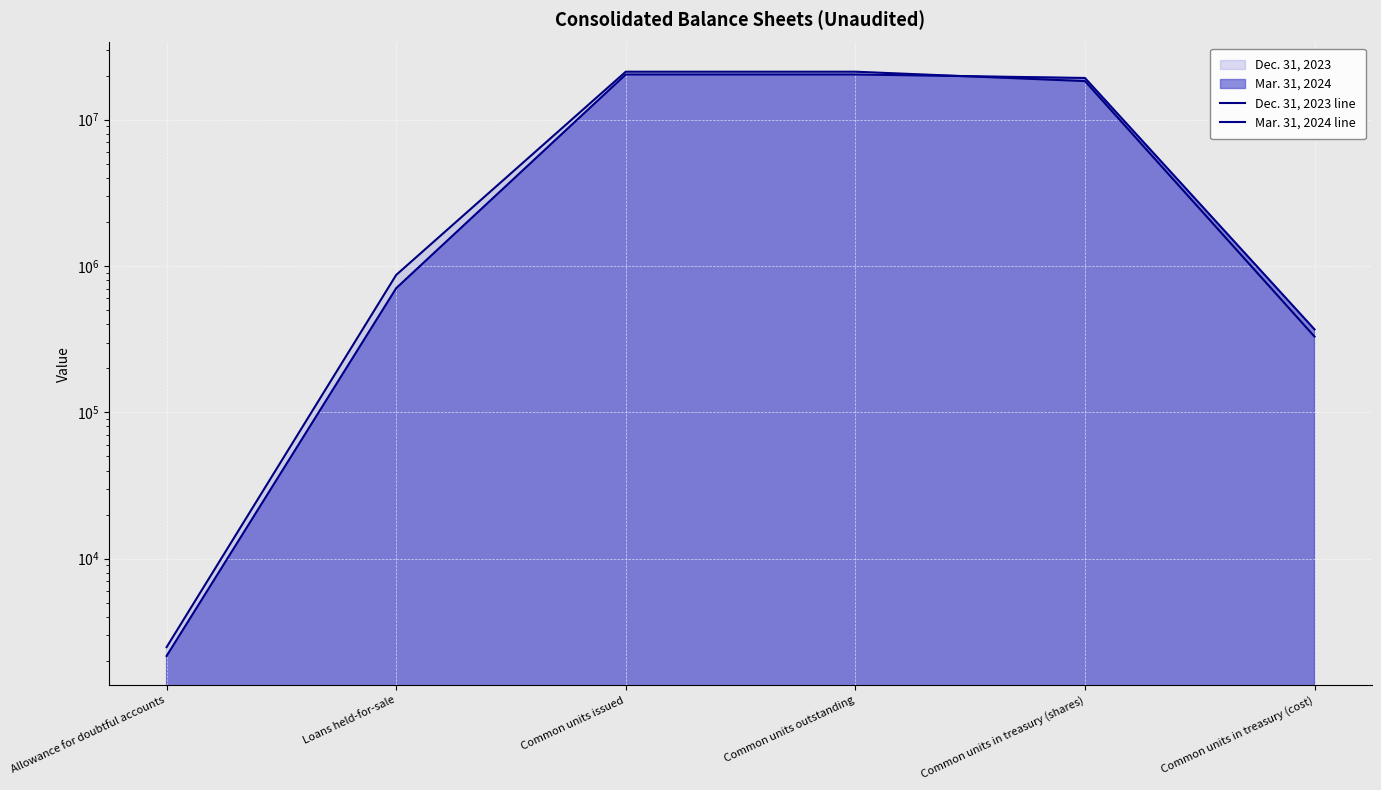

What value does the Mar. 31, 2024 line series have at Allowance for doubtful accounts?

2160